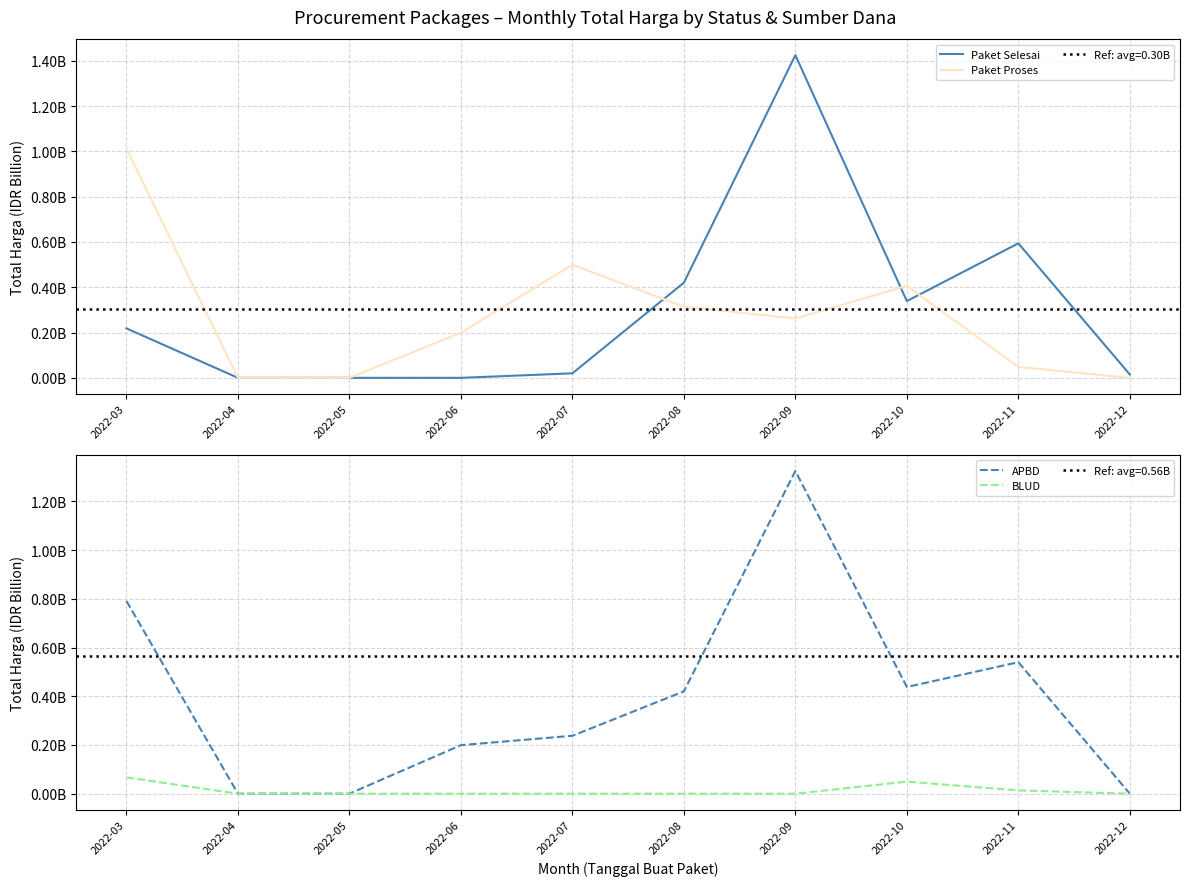

Which series has the largest total across all categories?

APBD